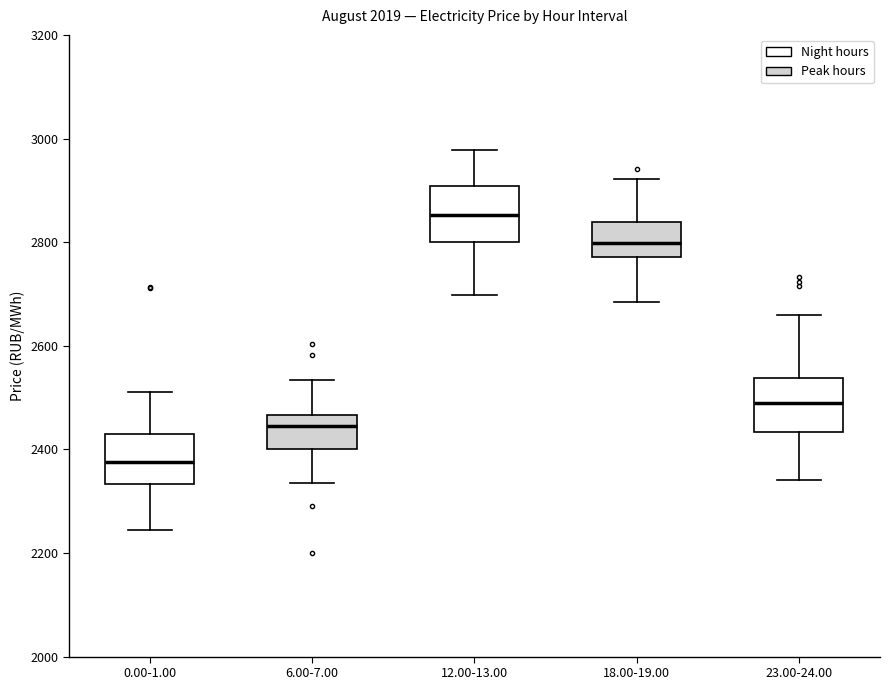

Where does the median line of the box for 23.00-24.00 sit on the y-axis? The values are not printed on the chart, so give them approximately, as read against the axis.

2480